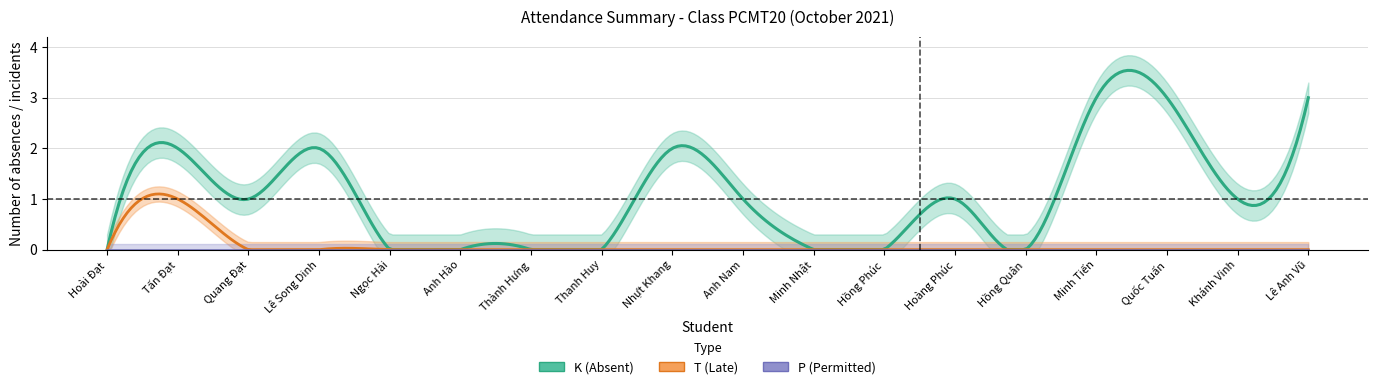

Does the chart have visible grid lines?

Yes